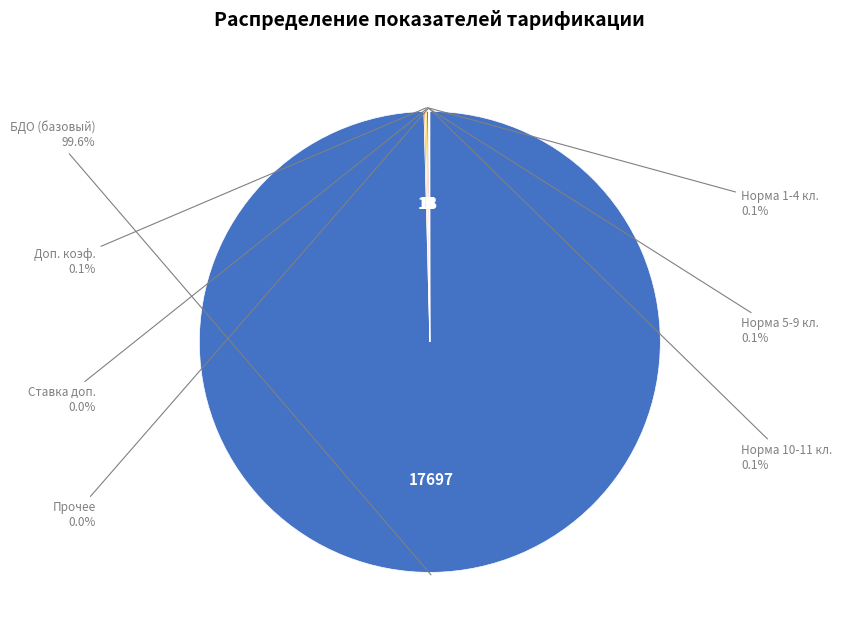

Is there any slice that represents more than half of the pie?

Yes